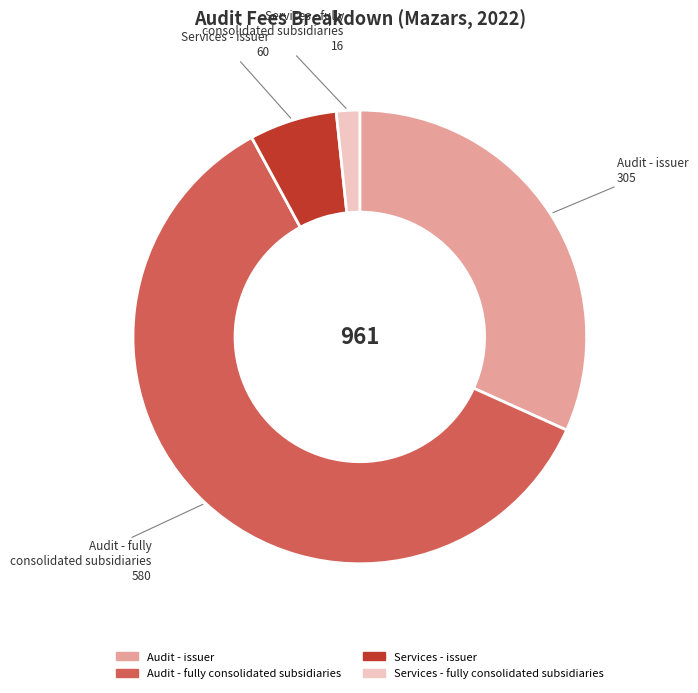

Is there any slice that represents more than half of the pie?

Yes